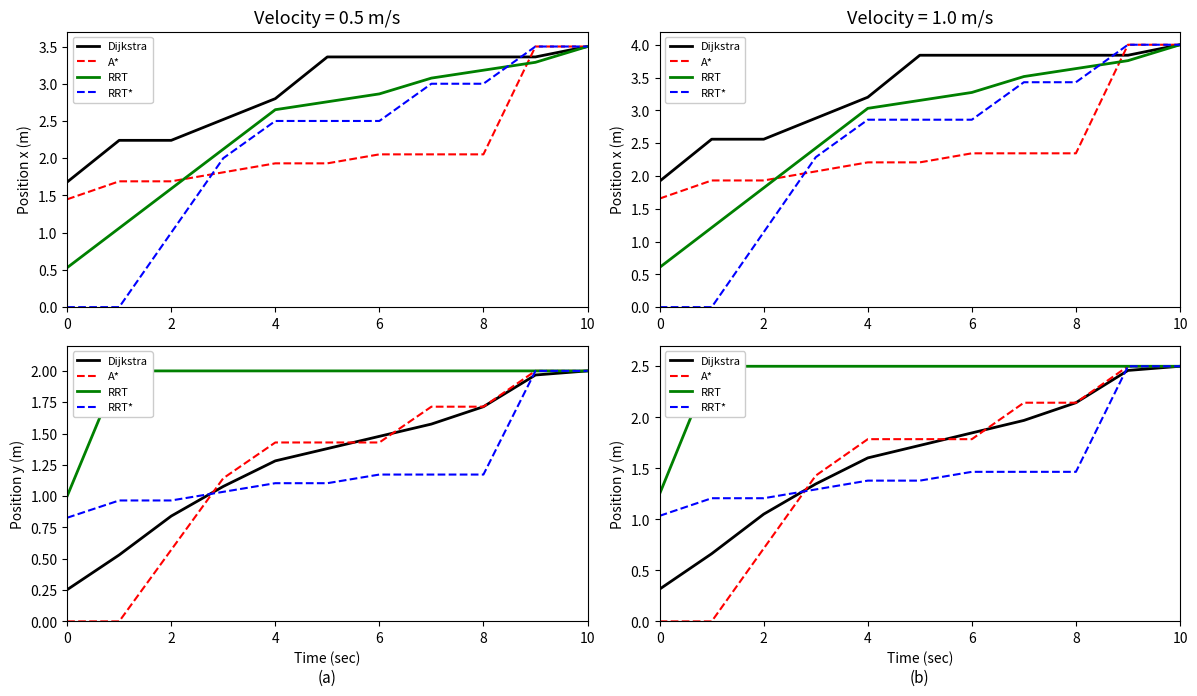

Which has a higher value, 2 or 9?

9